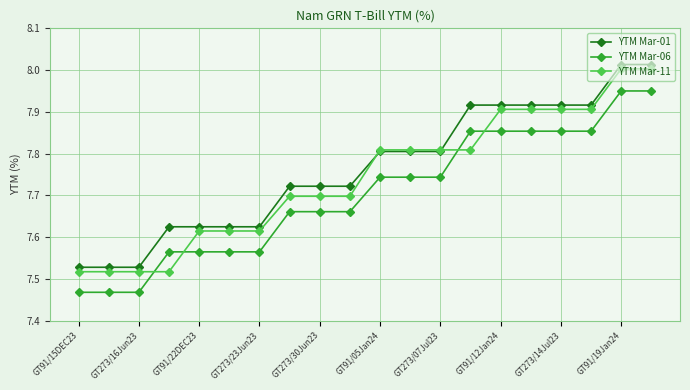

At how many categories does at least one series exceed 7?

20